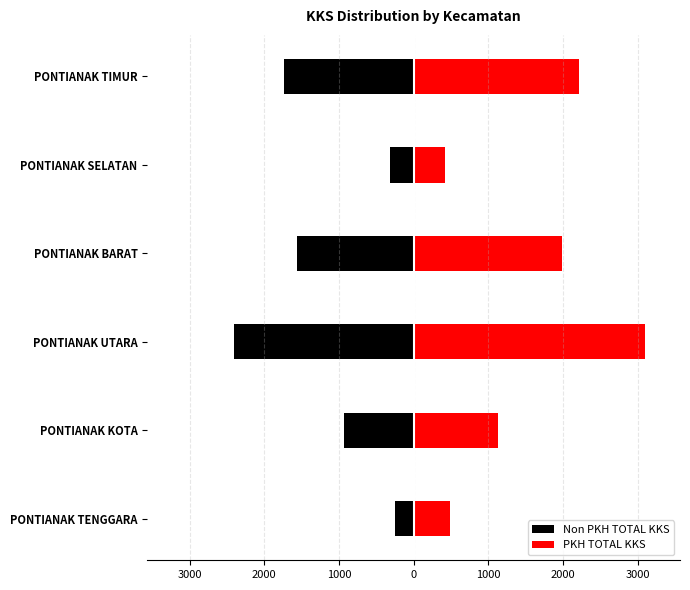

What are all the series names shown in the legend?

Non PKH TOTAL KKS, PKH TOTAL KKS